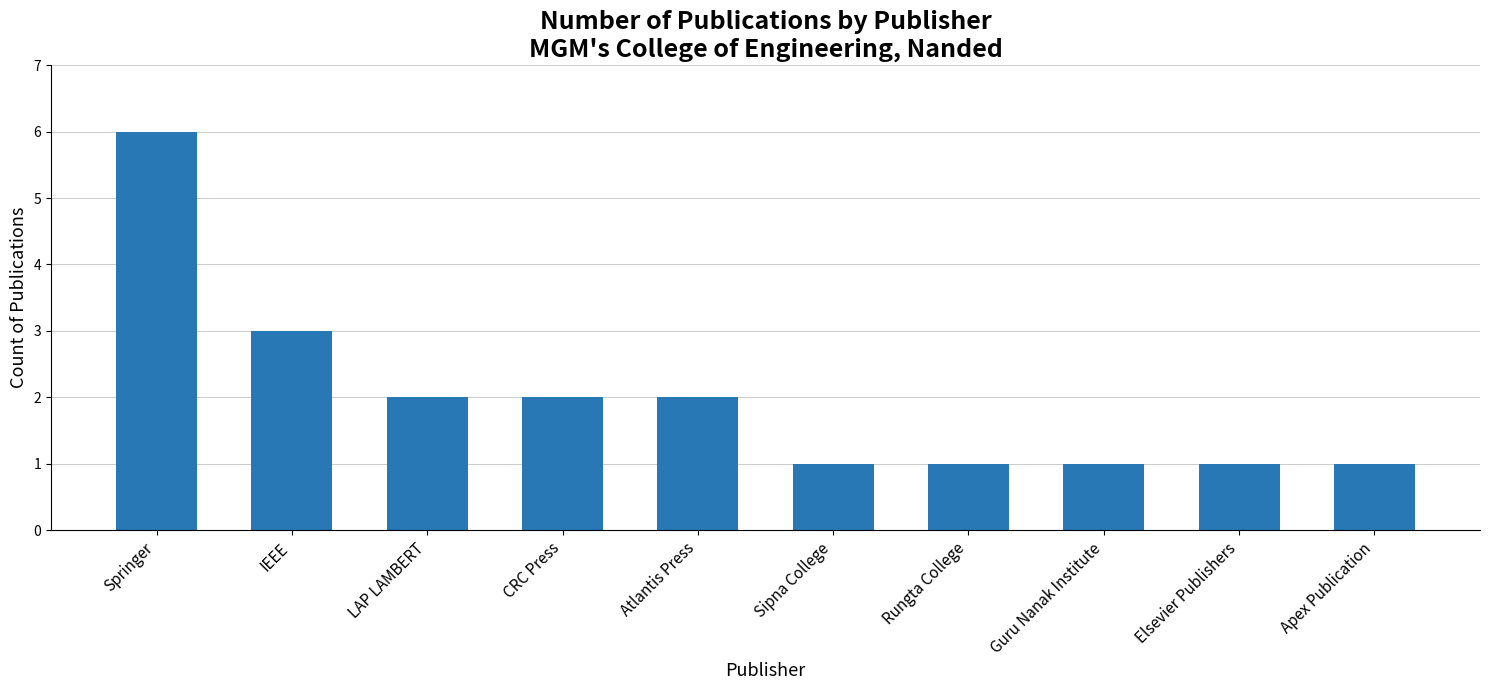

Reading left to right, extract all data points from this chart.

Springer=6	IEEE=3	LAP LAMBERT=2	CRC Press=2	Atlantis Press=2	Sipna College=1	Rungta College=1	Guru Nanak Institute=1	Elsevier Publishers=1	Apex Publication=1